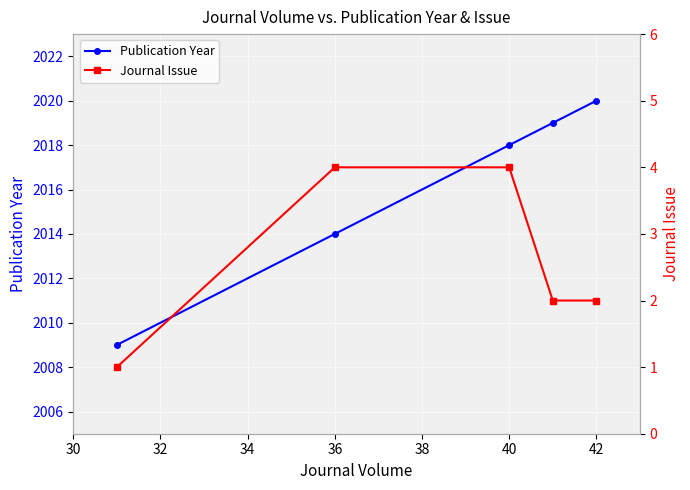

Rank the series by their average value, from lowest to highest.

Journal Issue, Publication Year